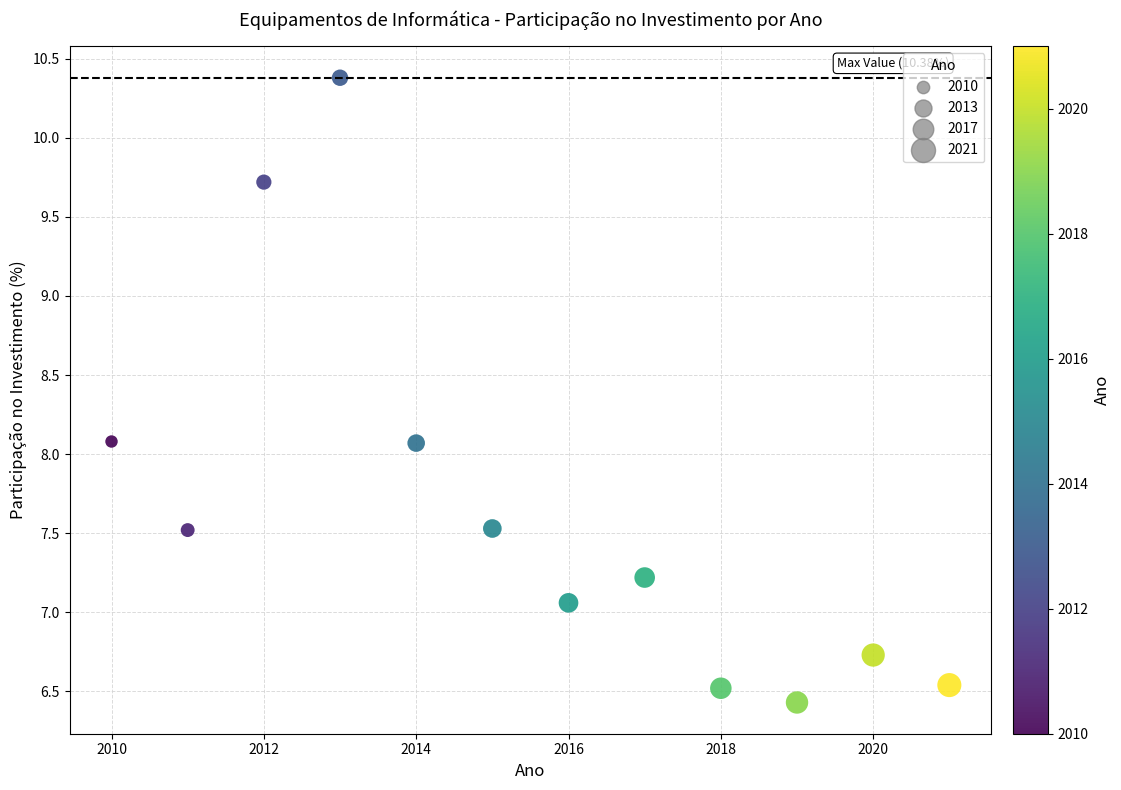

What is the average X value?

2015.5